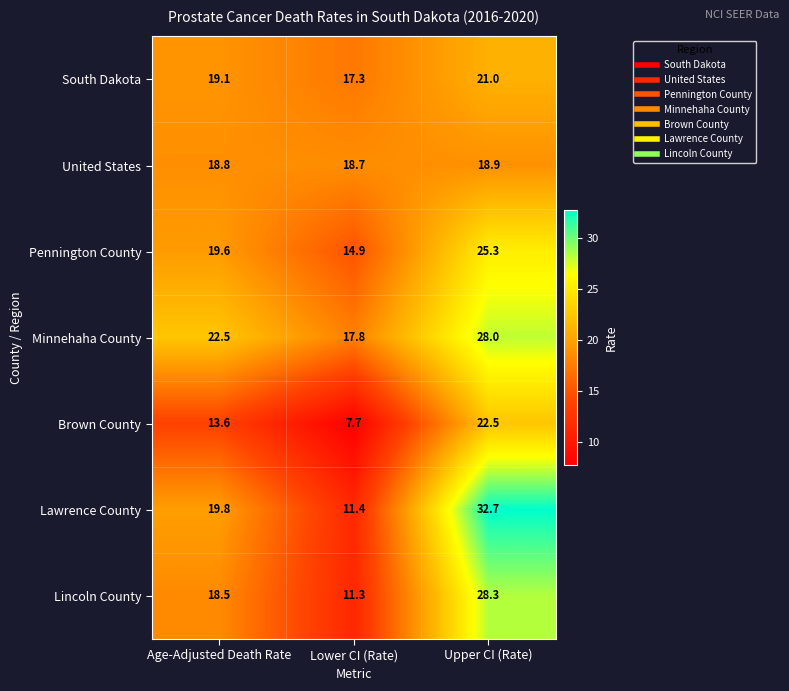

Reading right to left, what are all the values shown in this chart?

South Dakota: 21.0	17.3	19.1
United States: 18.9	18.7	18.8
Pennington County: 25.3	14.9	19.6
Minnehaha County: 28.0	17.8	22.5
Brown County: 22.5	7.7	13.6
Lawrence County: 32.7	11.4	19.8
Lincoln County: 28.3	11.3	18.5